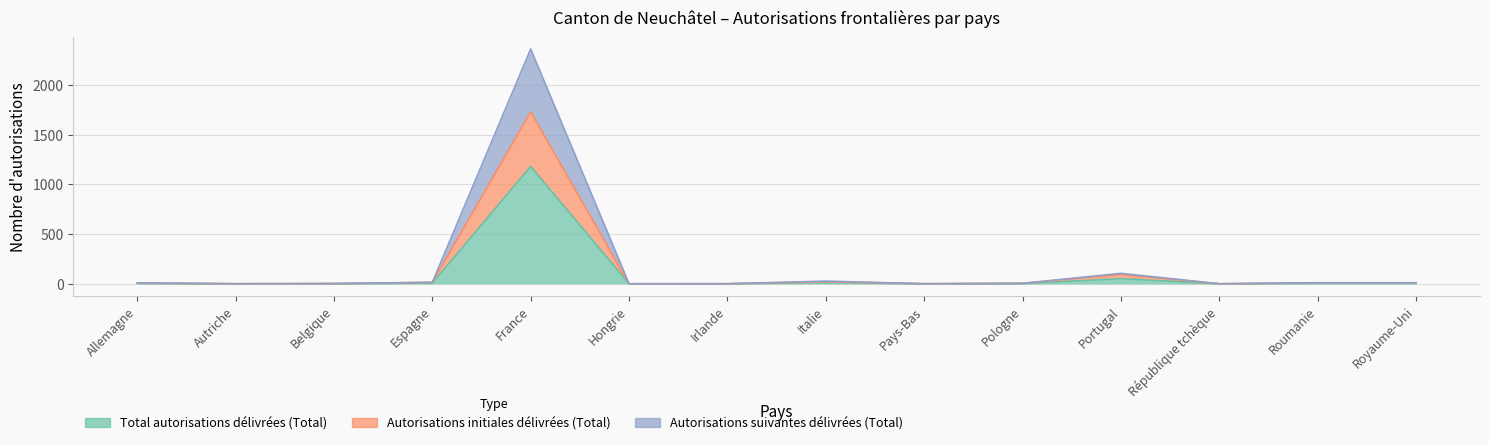

True or false: Total autorisations délivrées (Total) has more than 1 points higher than both neighbors.

True